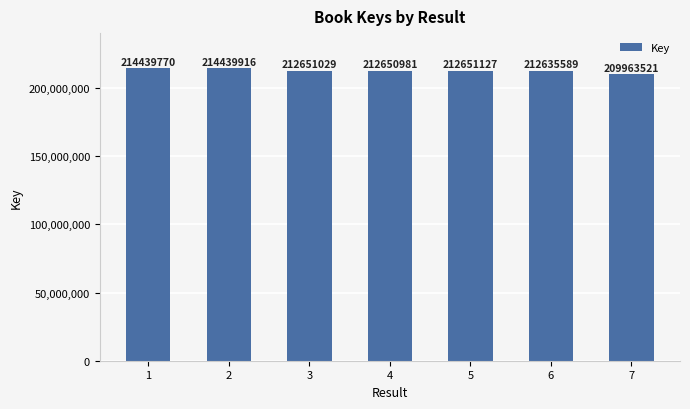

Reading left to right, transcribe all the data shown in this chart.

1=214439770	2=214439916	3=212651029	4=212650981	5=212651127	6=212635589	7=209963521